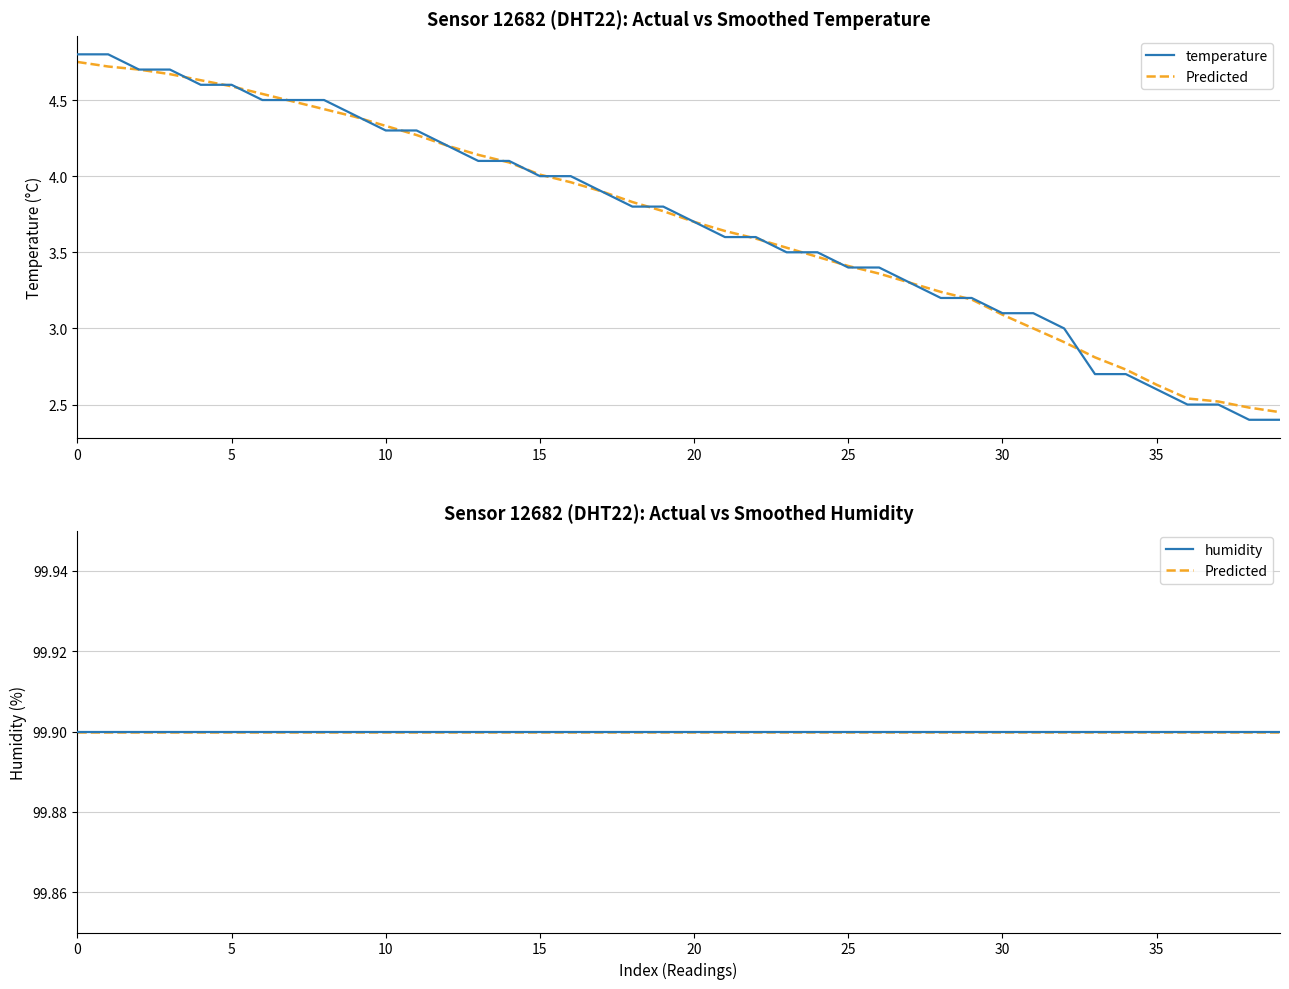

True or false: Predicted and temperature cross at least once.

False